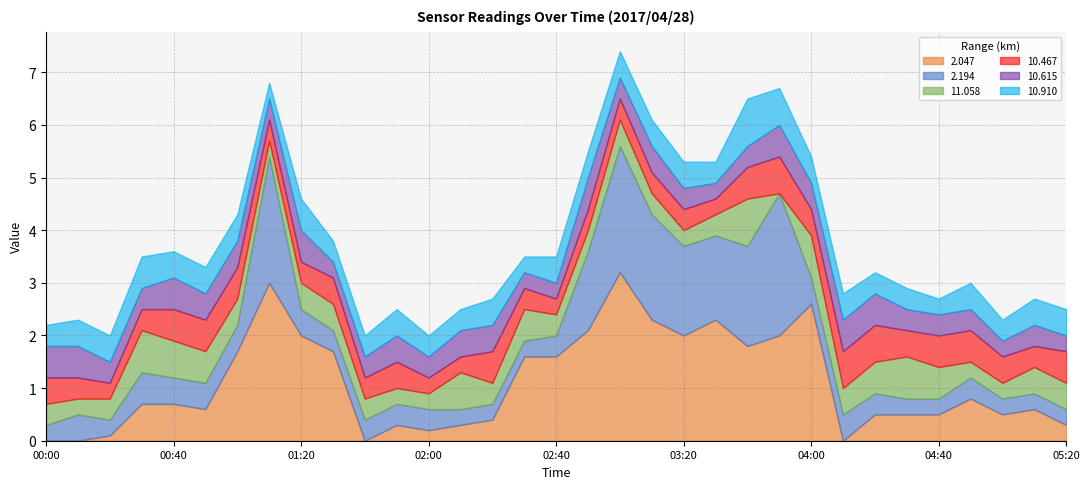

Where do 2.194 and 10.615 first cross each other?

00:20 and 00:30